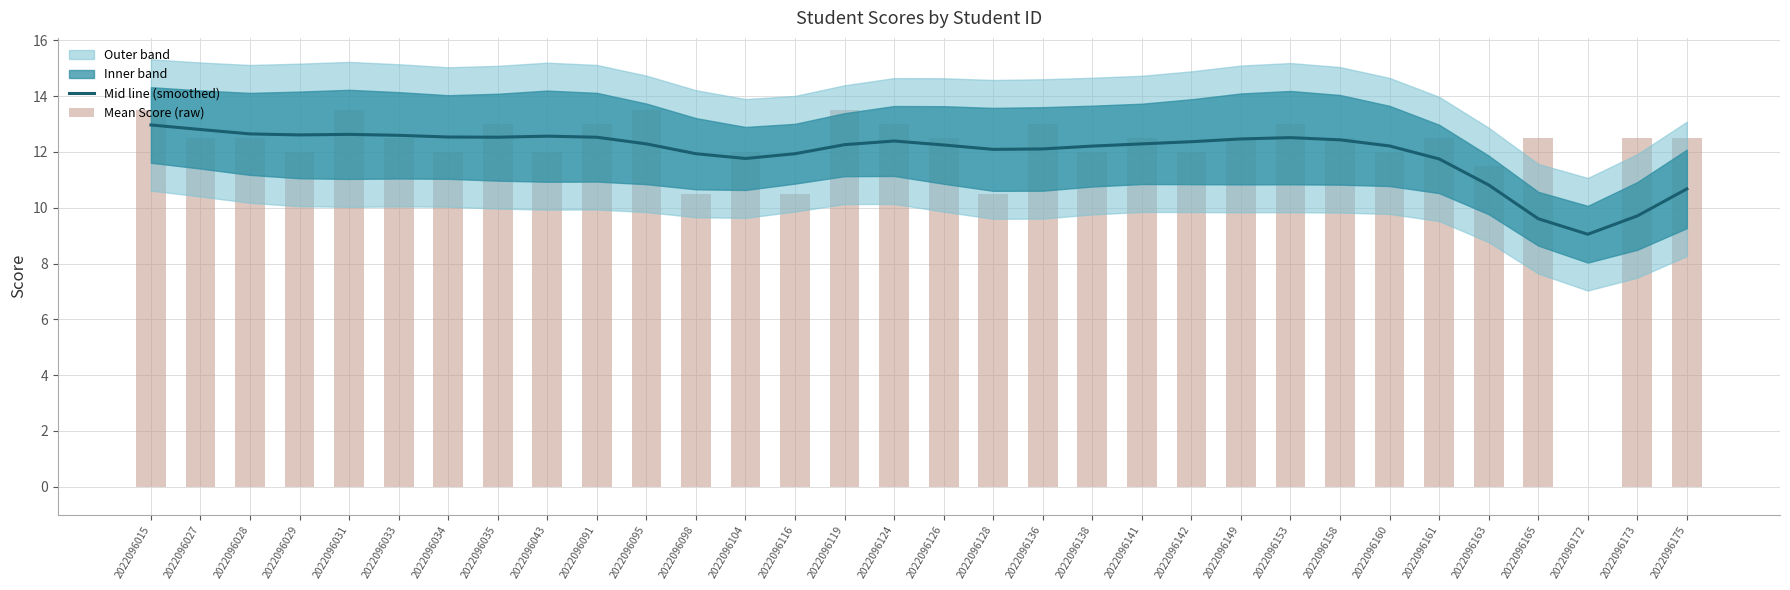

Which series has the widest spread of values?

Mean Score (raw)